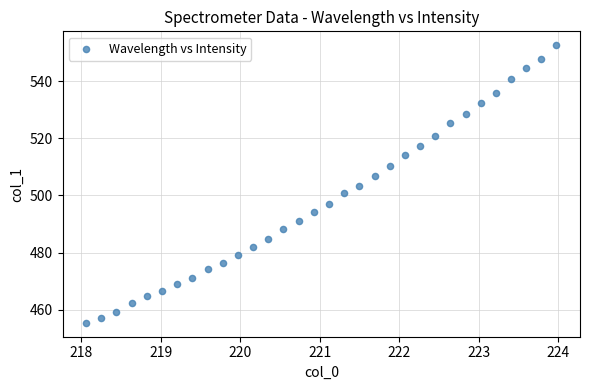

What is the range of Y values (max minus min)?

97.1